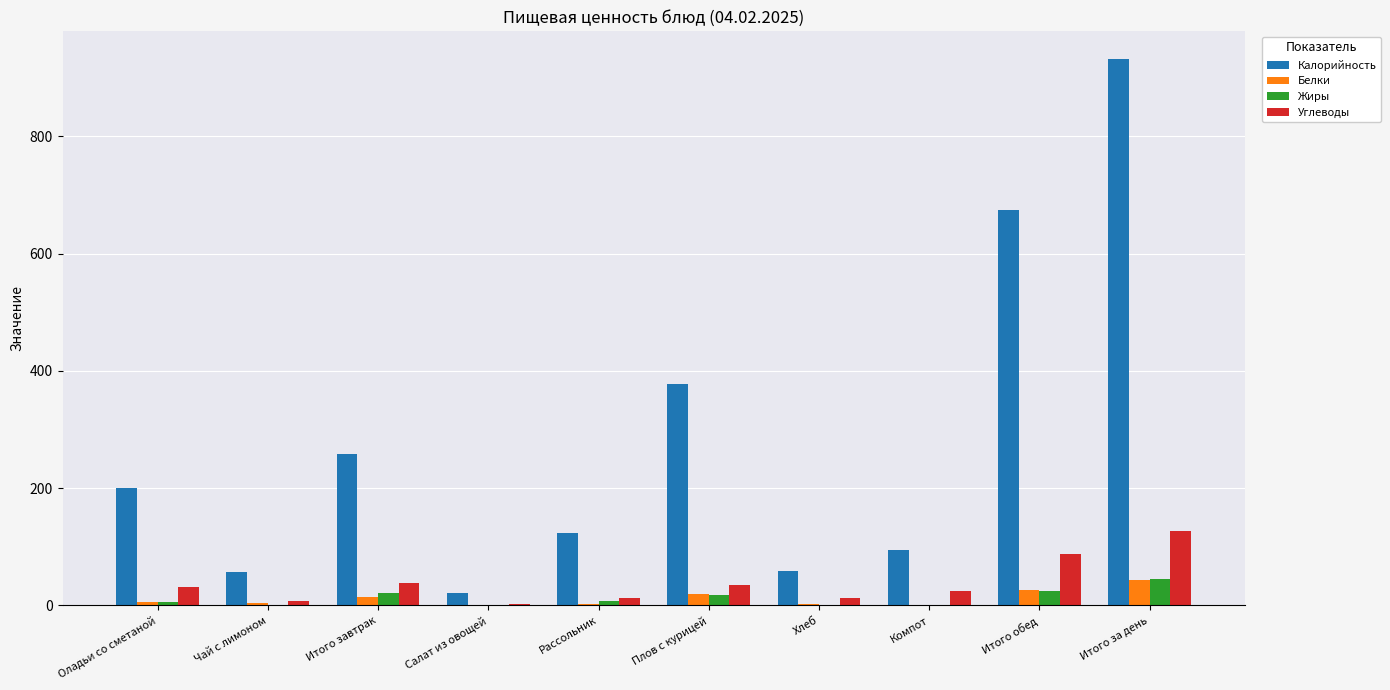

Which series changed the most between Итого обед and Итого за день?

Калорийность